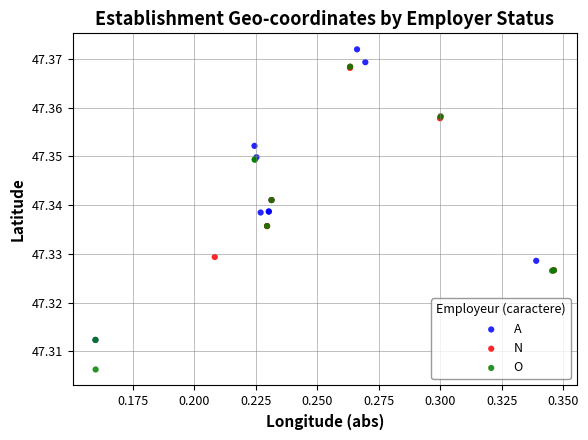

Which series reaches the minimum Y coordinate?

O